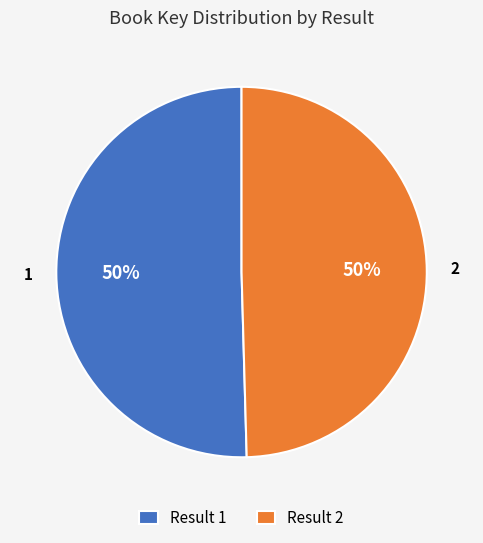

To the nearest percent, what is the average slice percentage?

50%